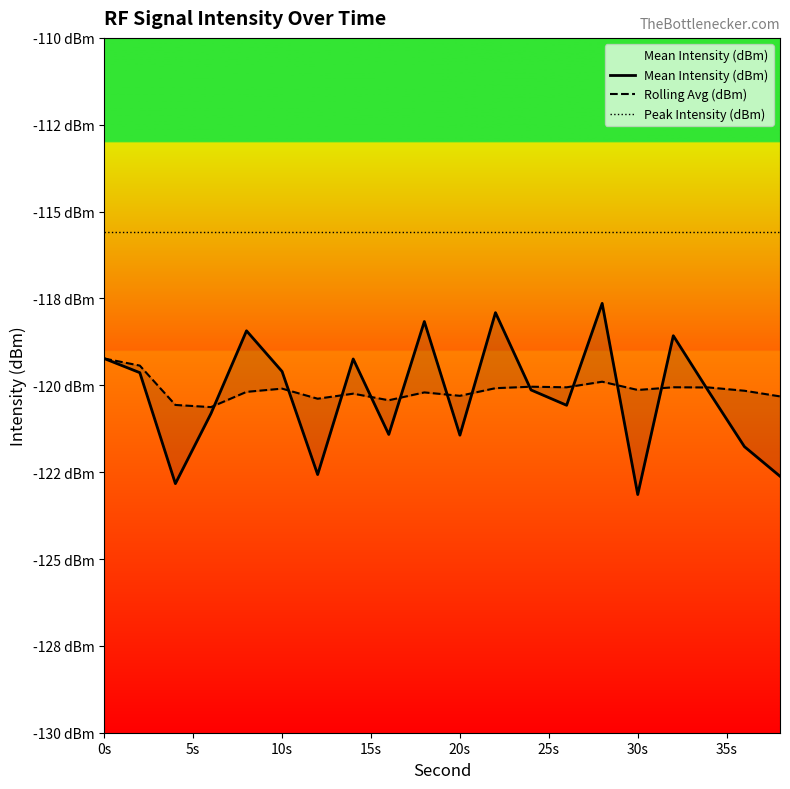

True or false: Mean Intensity (dBm) has a value of -61.6 at 9.

False